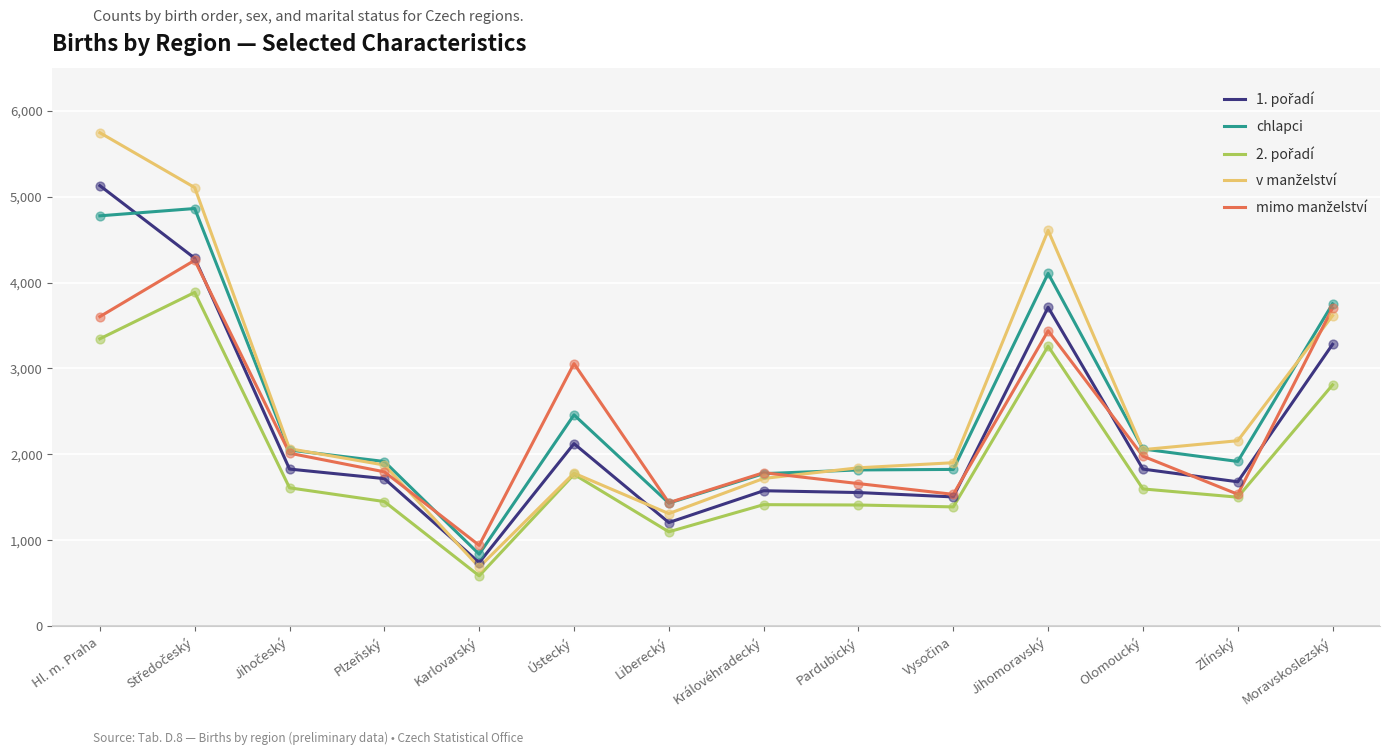

What is the difference between the highest and lowest values at Ústecký?

1289